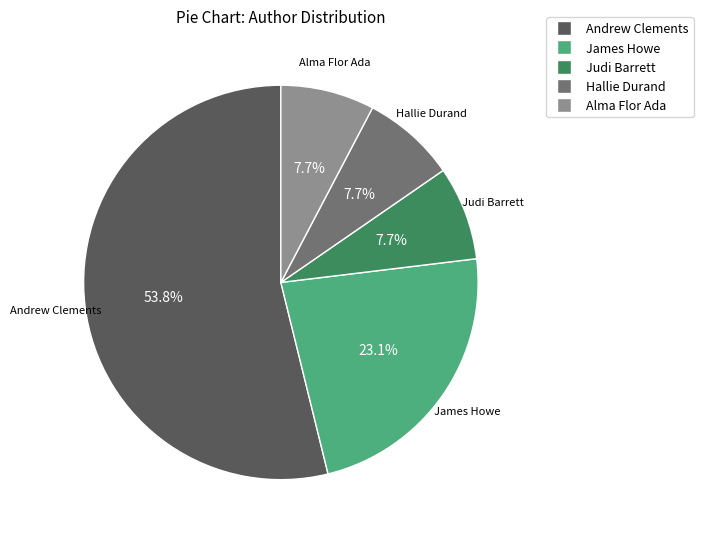

Which has a higher value, James Howe or Alma Flor Ada?

James Howe